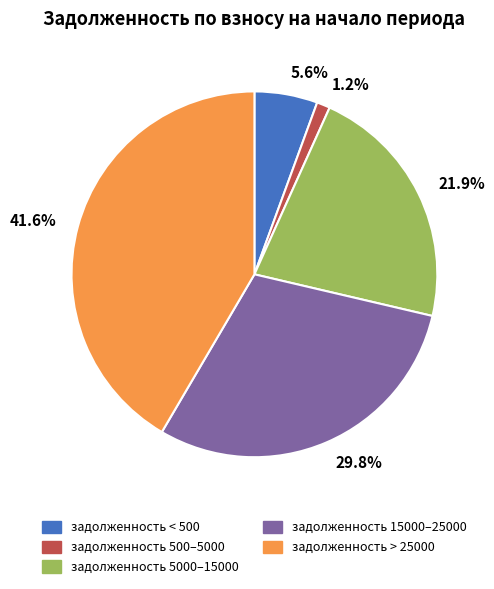

How many segments does this pie chart have?

5